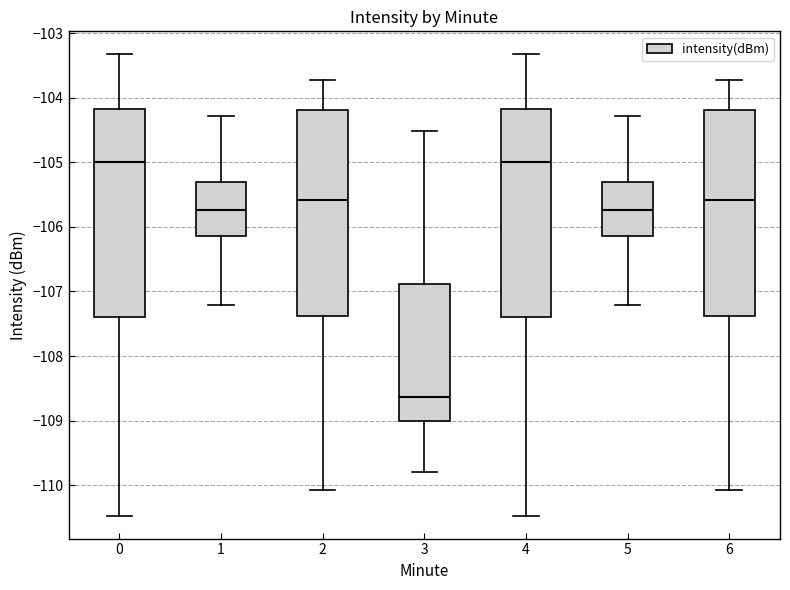

Reading left to right, read every box against the y-axis: the position of its median line, the range the box covers, and the ends of its whiskers. The values are not printed on the chart, so give them approximately, as read against the axis.

0: median -105.0, box -107.4 to -104.2, whiskers -110.5 to -103.3
1: median -105.7, box -106.1 to -105.3, whiskers -107.2 to -104.3
2: median -105.6, box -107.4 to -104.2, whiskers -110.1 to -103.7
3: median -108.6, box -109.0 to -106.9, whiskers -109.8 to -104.5
4: median -105.0, box -107.4 to -104.2, whiskers -110.5 to -103.3
5: median -105.7, box -106.1 to -105.3, whiskers -107.2 to -104.3
6: median -105.6, box -107.4 to -104.2, whiskers -110.1 to -103.7